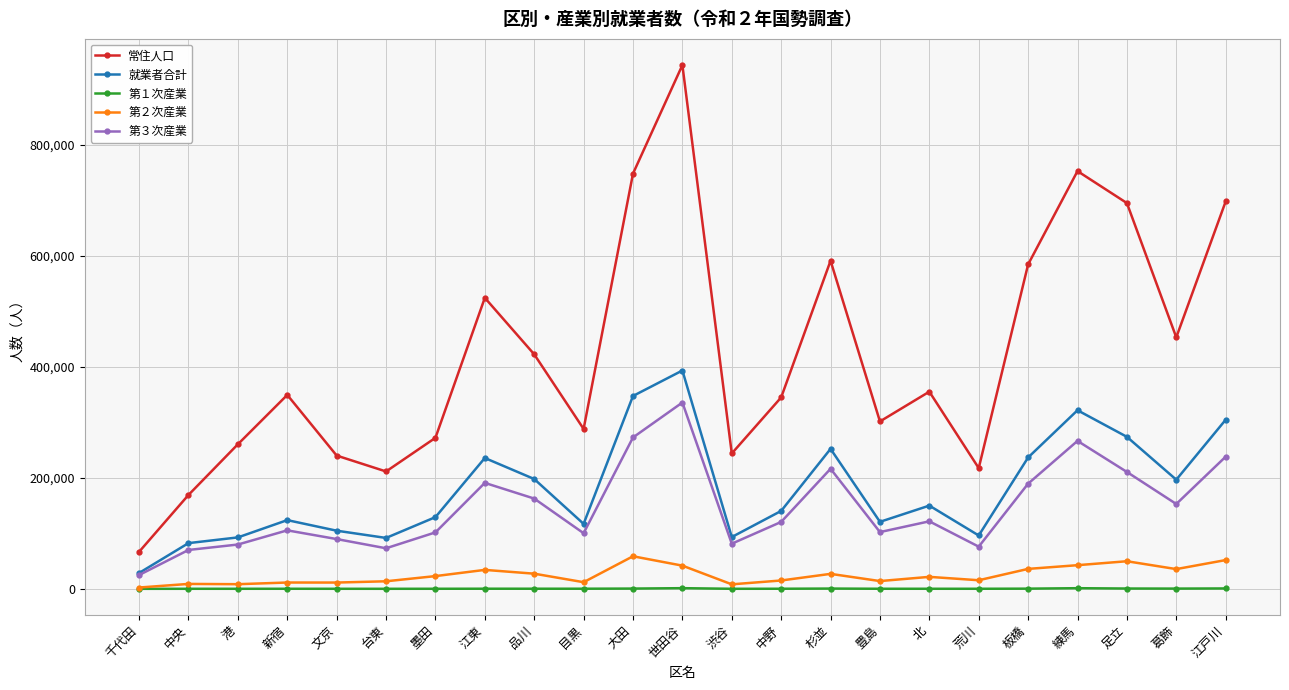

At which label does 就業者合計 reach its minimum?

千代田